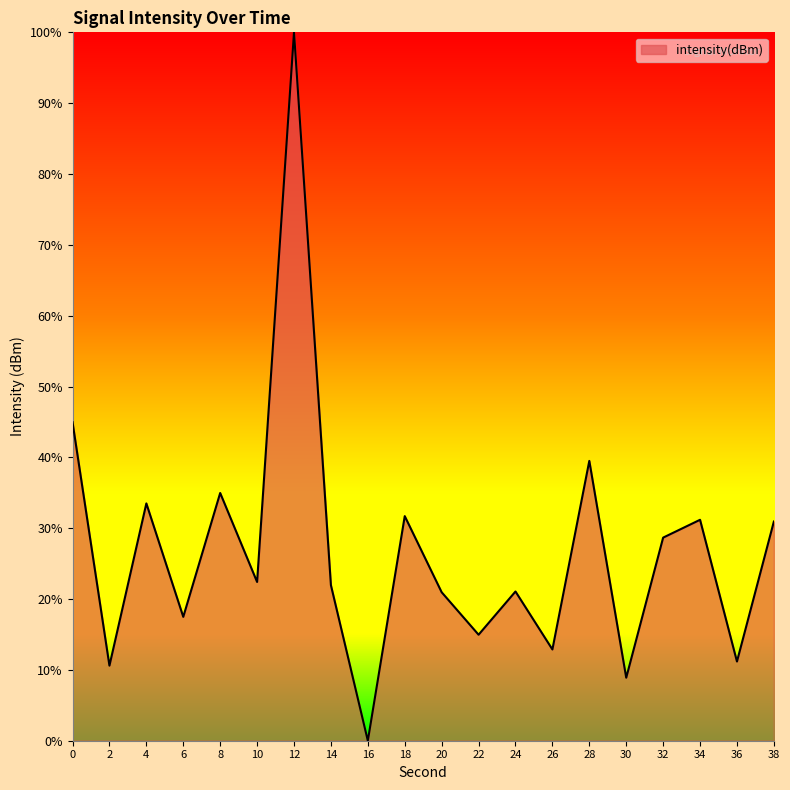

What is the average value?

26.9